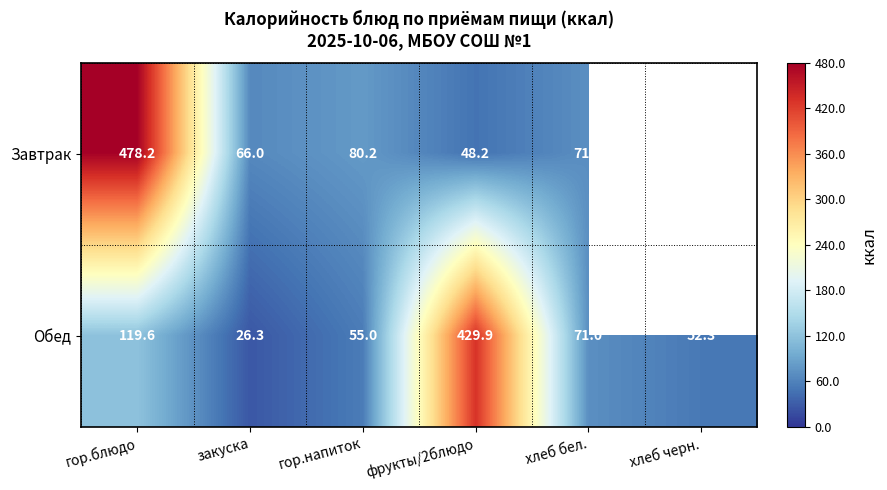

The value of Обед at закуска is 15.4. True or false?

False